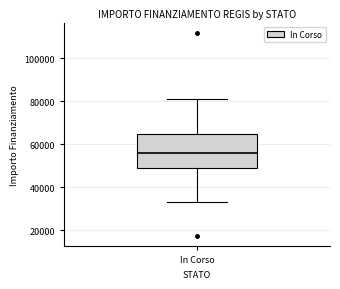

Read this box plot against the y-axis: the position of the median line, the range covered by the box, and the ends of both whiskers. The values are not printed on the chart, so give them approximately, as read against the axis.

median 56000, box 50000 to 64000, whiskers 32000 to 80000